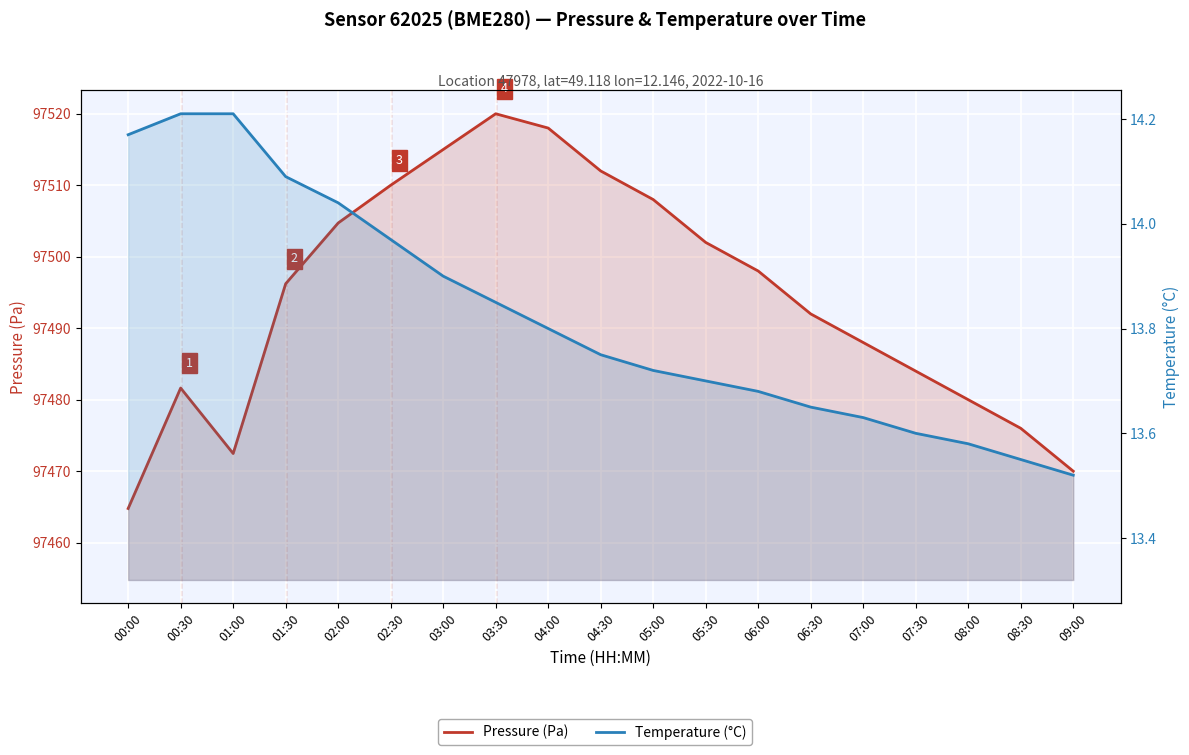

List the labels in order of Pressure (Pa) value, largest first.

03:30, 04:00, 03:00, 04:30, 02:30, 05:00, 02:00, 05:30, 06:00, 01:30, 06:30, 07:00, 07:30, 00:30, 08:00, 08:30, 01:00, 09:00, 00:00